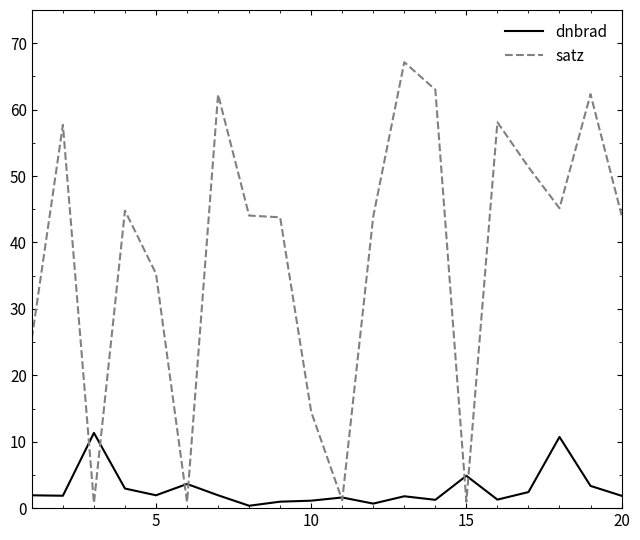

What is the highest value of the dnbrad series?

11.3